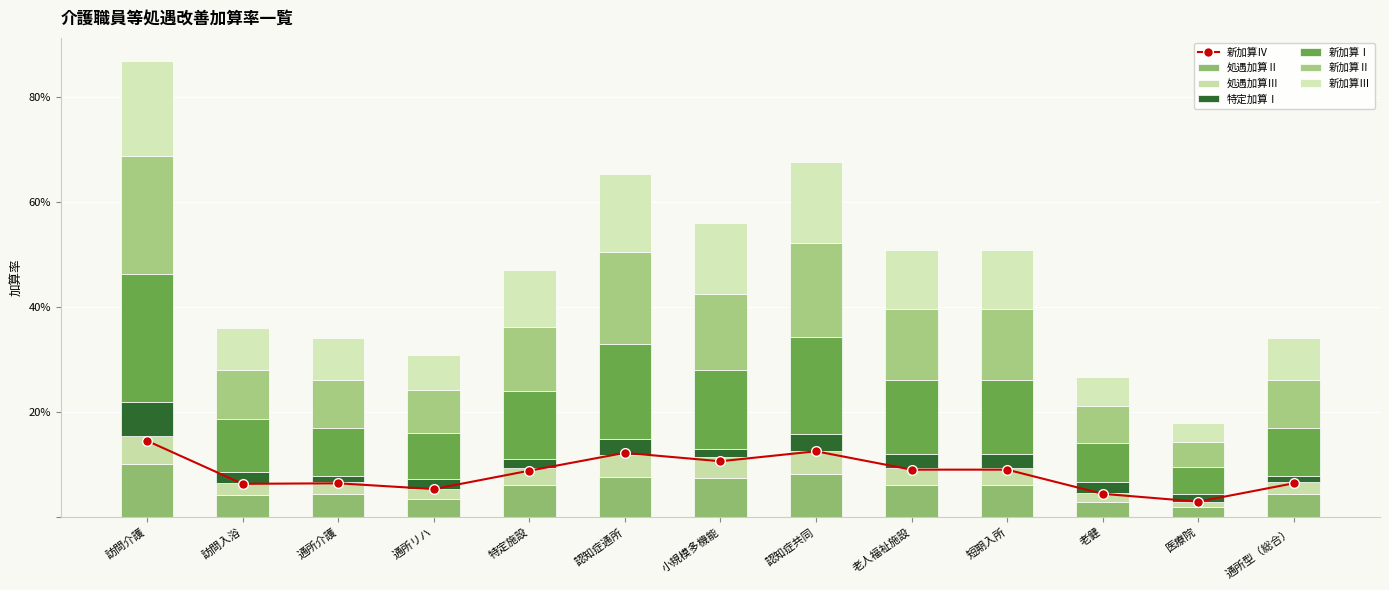

Which category has the lowest value across all series?

医療院